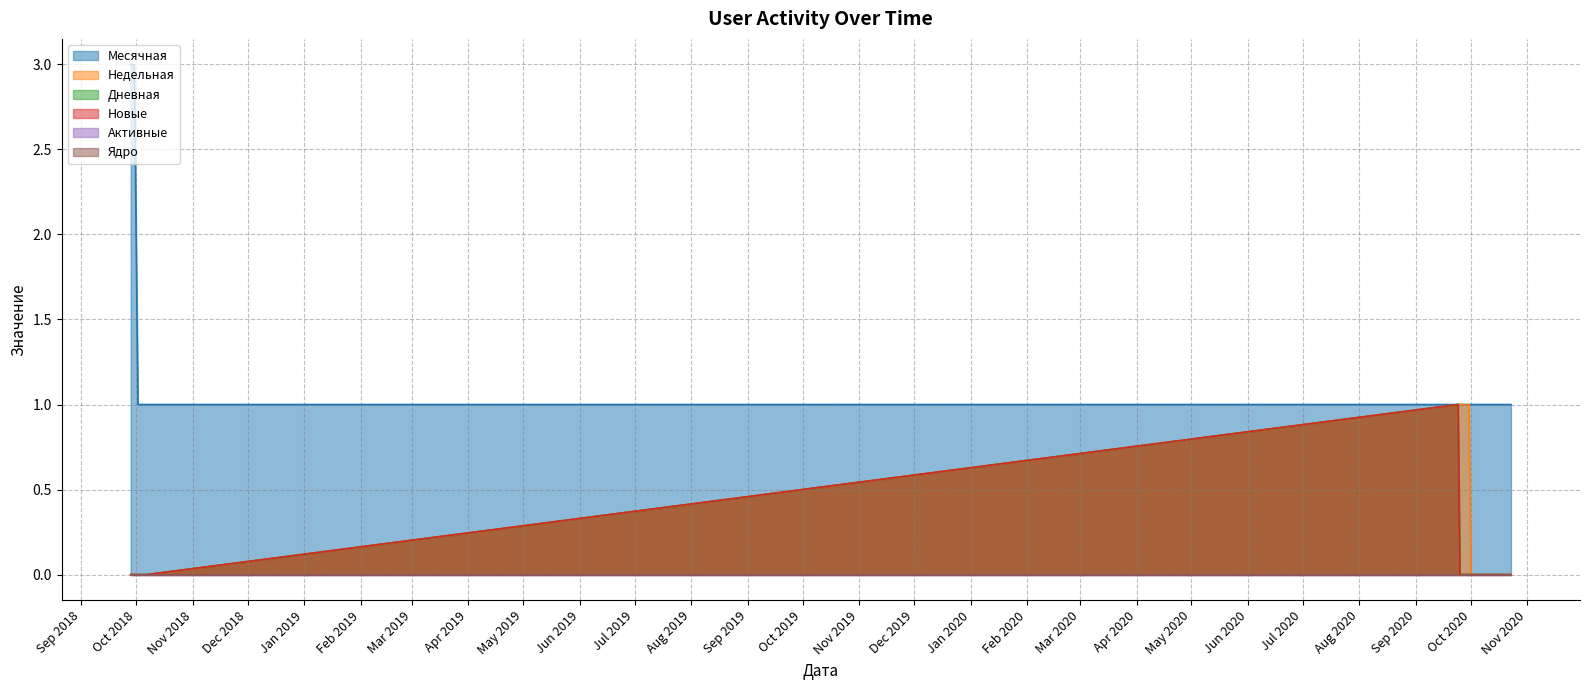

Does the chart have visible grid lines?

Yes